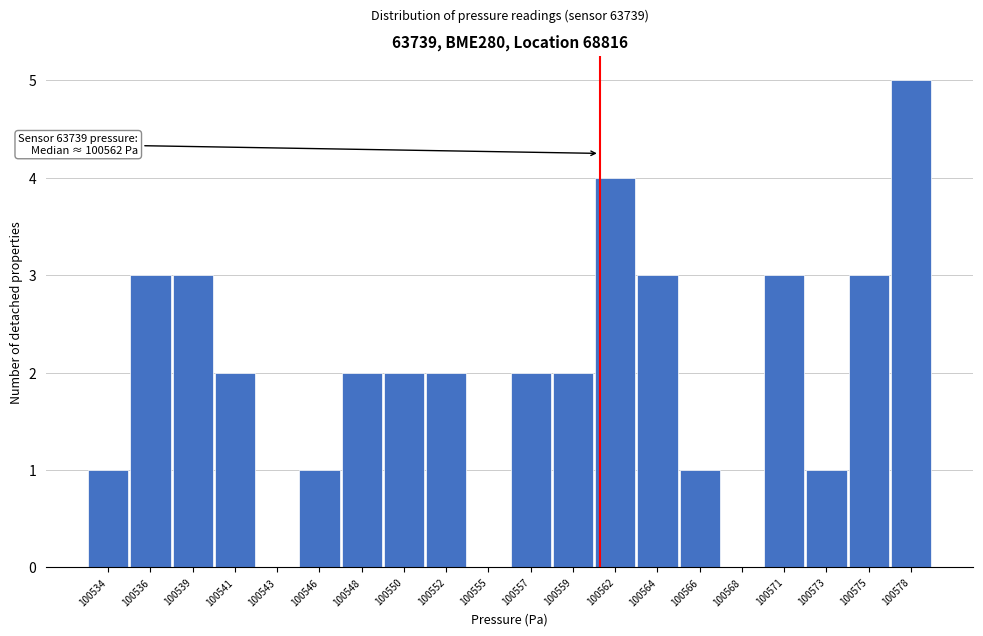

Reading left to right, transcribe all the data shown in this chart.

100534=1	100536=3	100539=3	100541=2	100543=0	100546=1	100548=2	100550=2	100552=2	100555=0	100557=2	100559=2	100562=4	100564=3	100566=1	100568=0	100571=3	100573=1	100575=3	100578=5